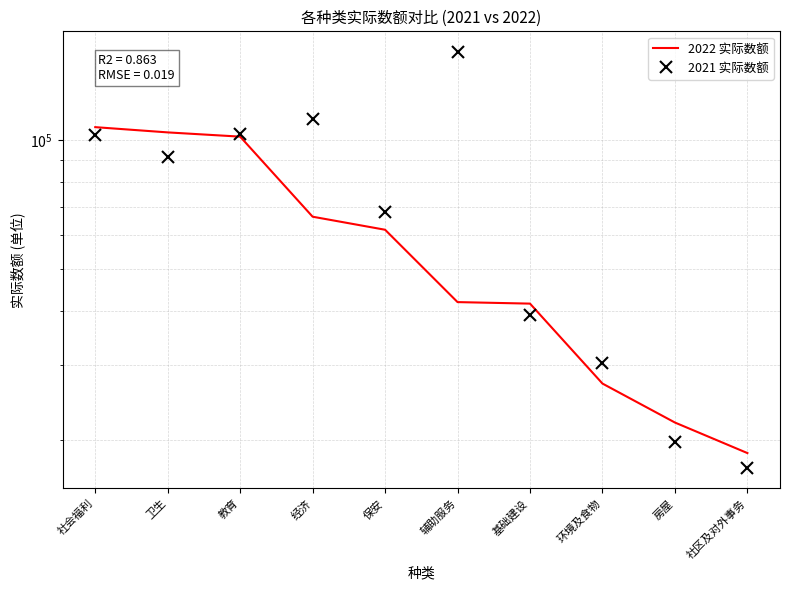

True or false: 2022 实际数额 has more than 0 interior local peaks.

False